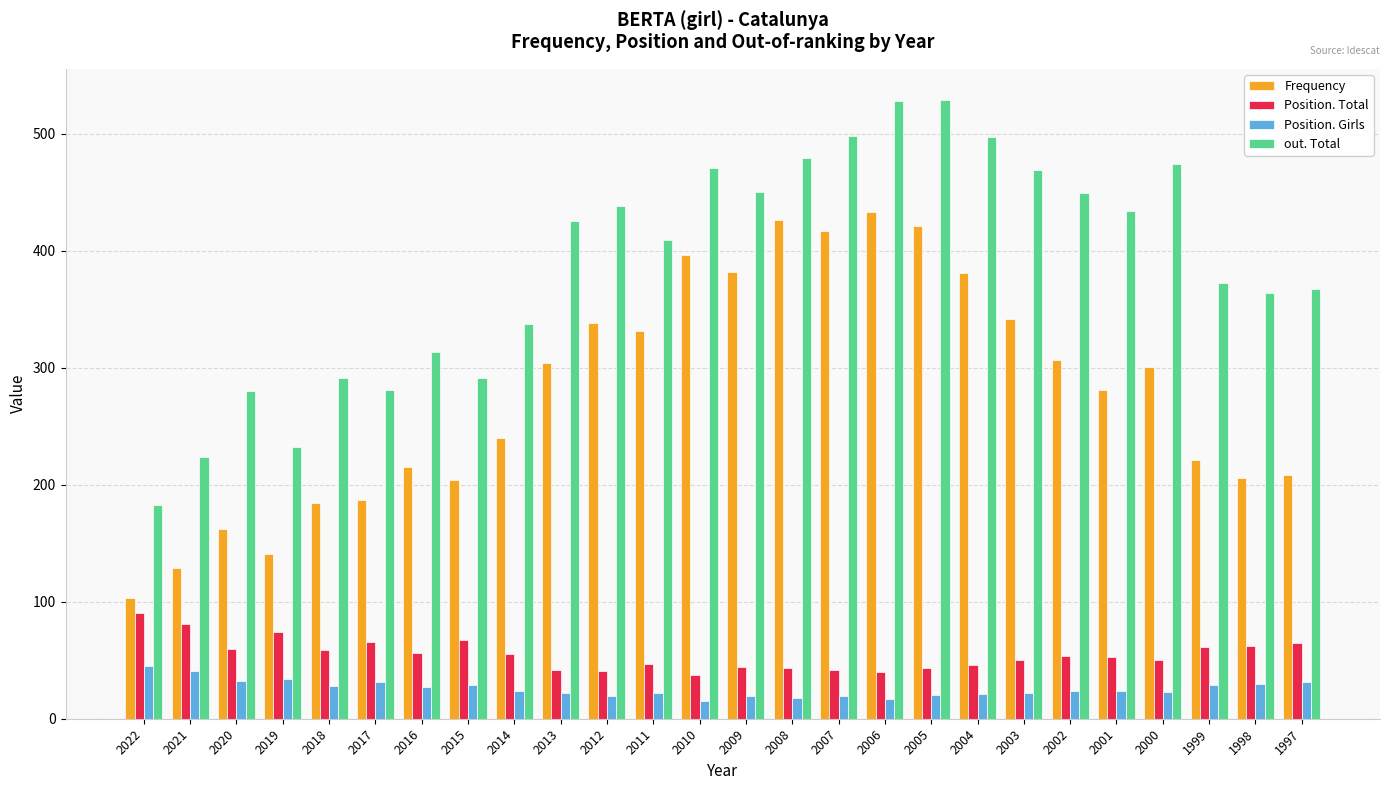

What is the difference between the maximum and minimum values in the out. Total series?

346